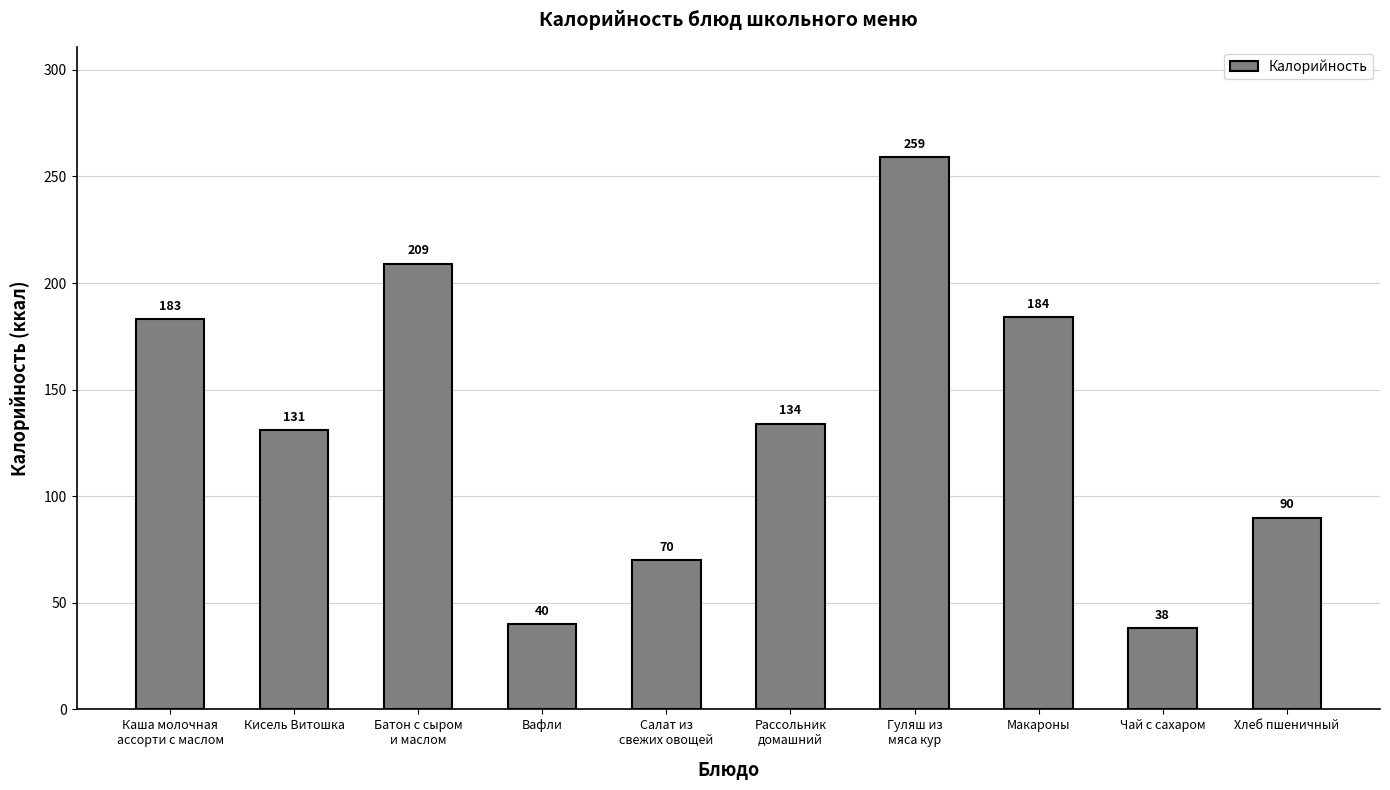

List the labels in order of value, largest first.

Гуляш из
мяса кур, Батон с сыром
и маслом, Макароны, Каша молочная
ассорти с маслом, Рассольник
домашний, Кисель Витошка, Хлеб пшеничный, Салат из
свежих овощей, Вафли, Чай с сахаром